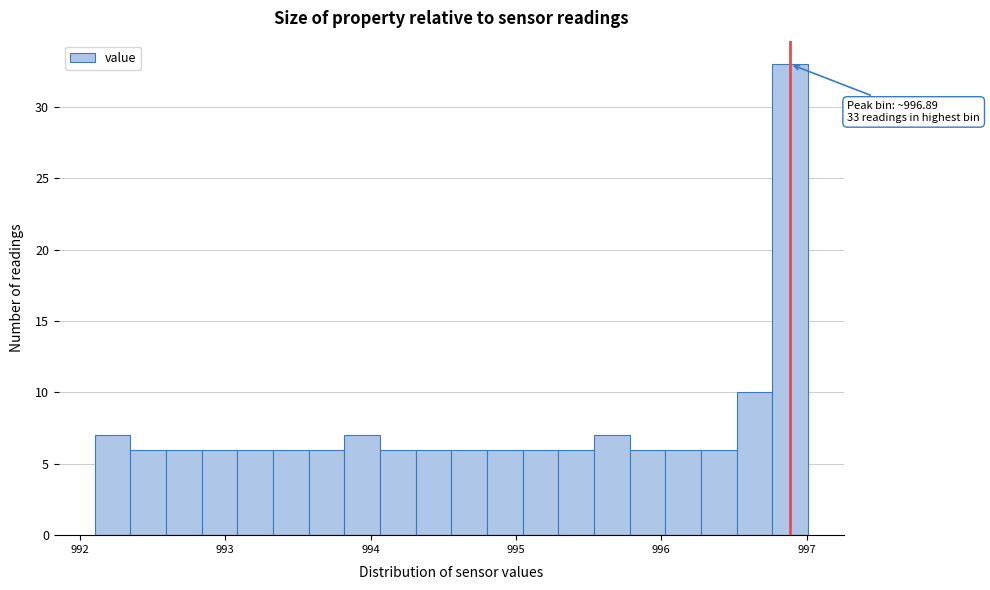

Read against the x-axis, roughly where is the centre of the tallest bar?

996.9